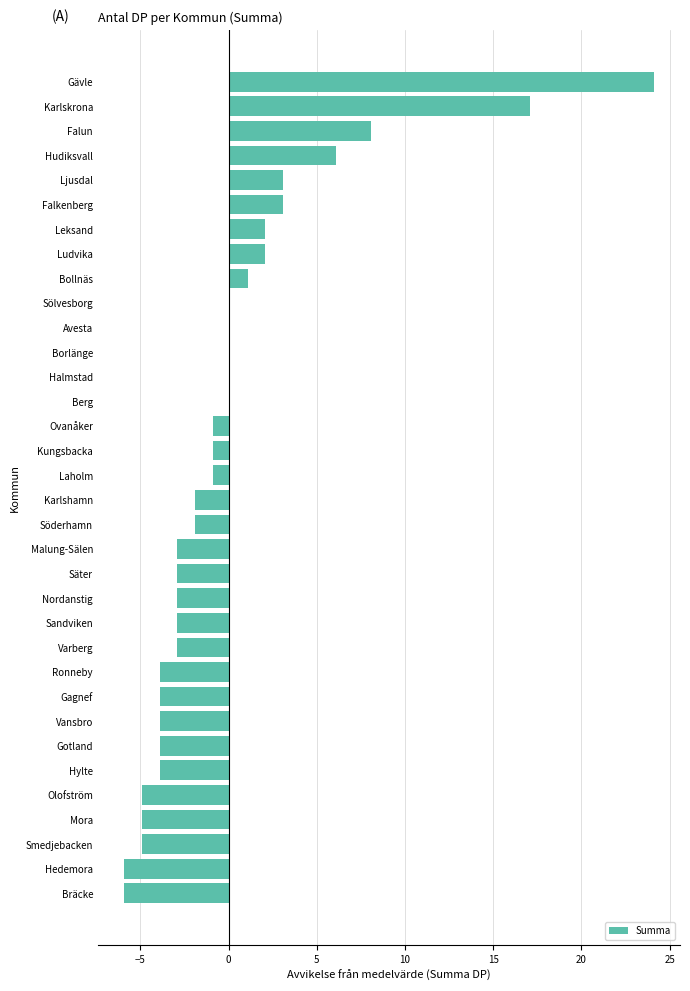

What is the change in value from Kungsbacka to Smedjebacken?

-4.0